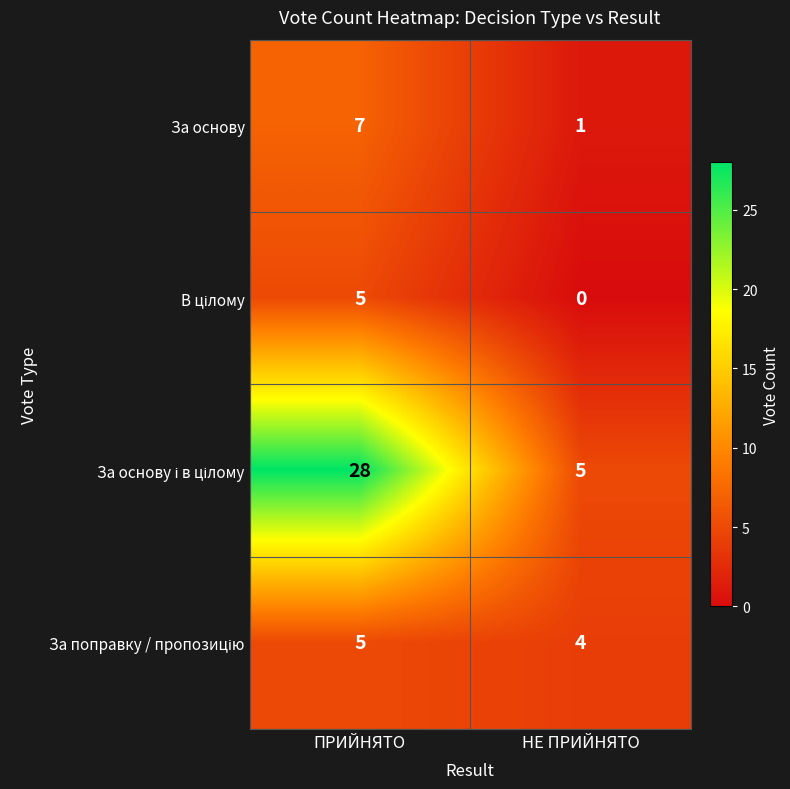

What is the spread (max minus min) of values at НЕ ПРИЙНЯТО?

5